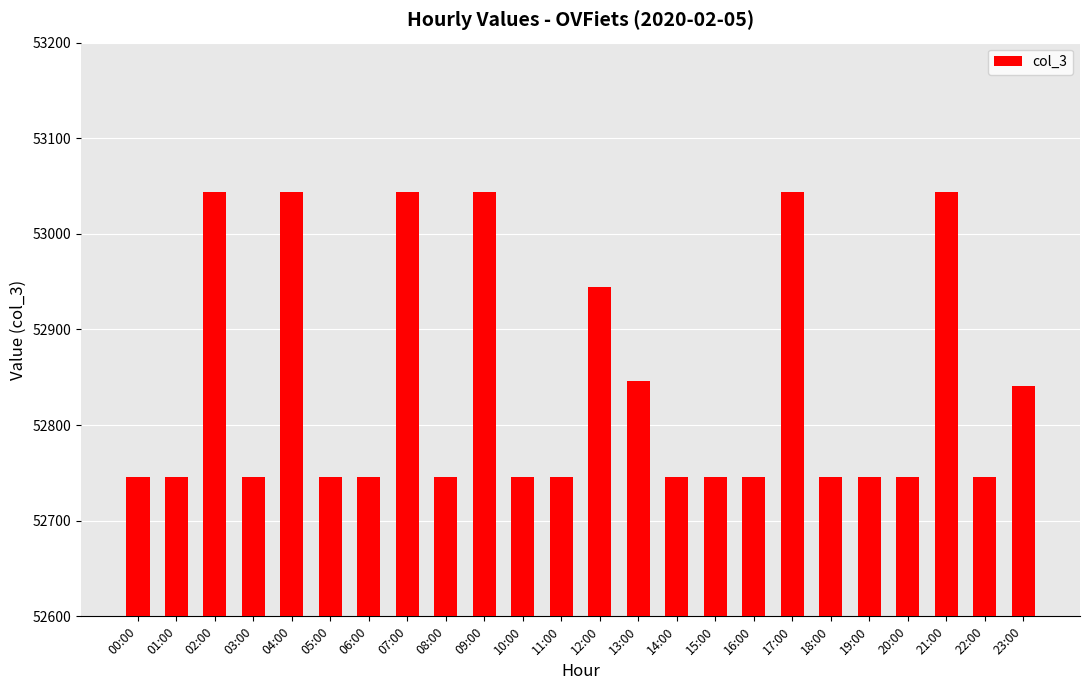

What is the change in value from 11:00 to 13:00?

+100